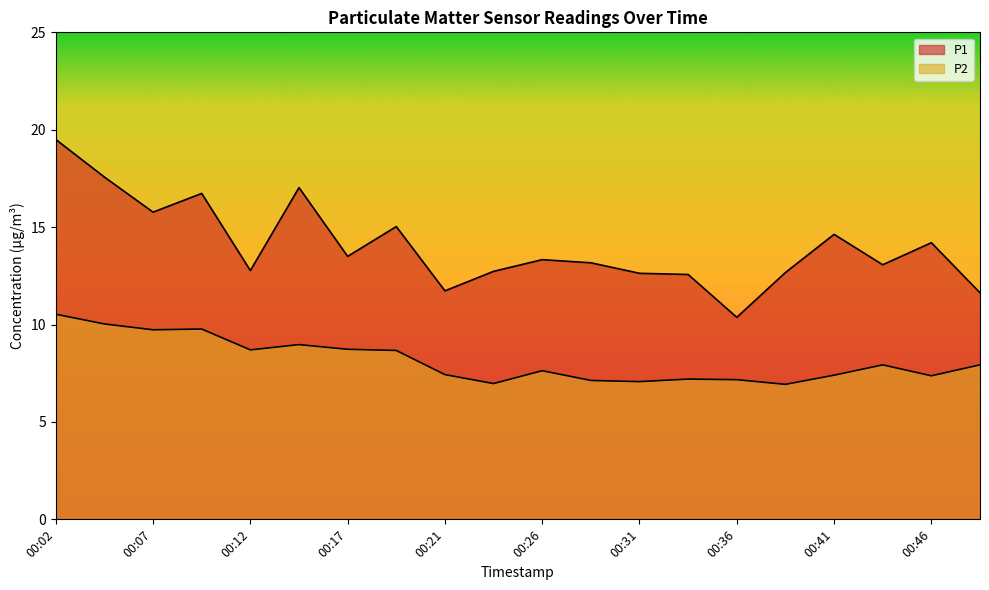

At which label does P1 reach its minimum?

00:36